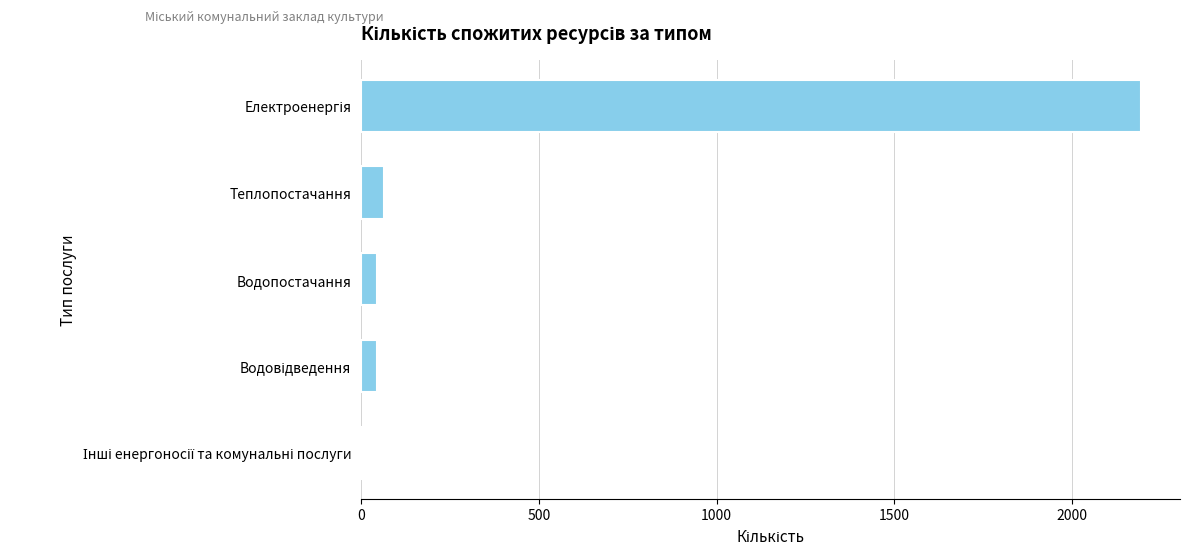

Are the bars horizontal?

Yes